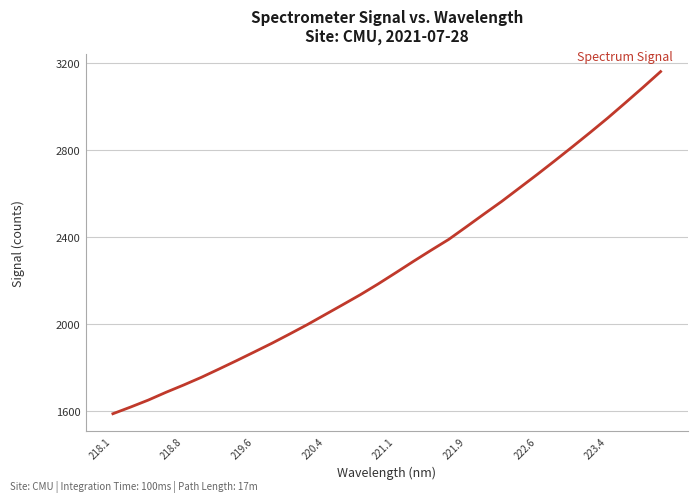

What is the smallest value displayed?

1586.2